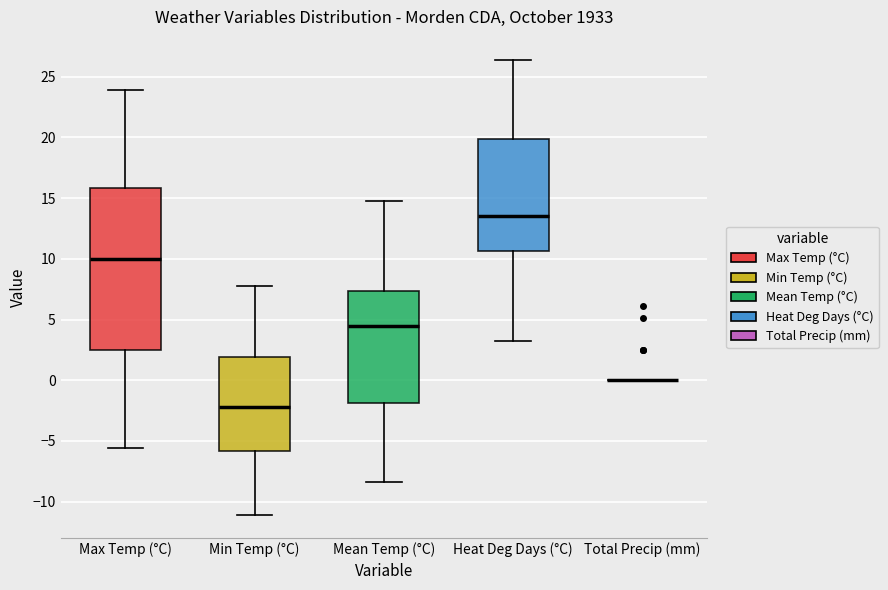

Where does the upper whisker of the box for Min Temp (°C) end on the y-axis? The values are not printed on the chart, so give them approximately, as read against the axis.

8.0